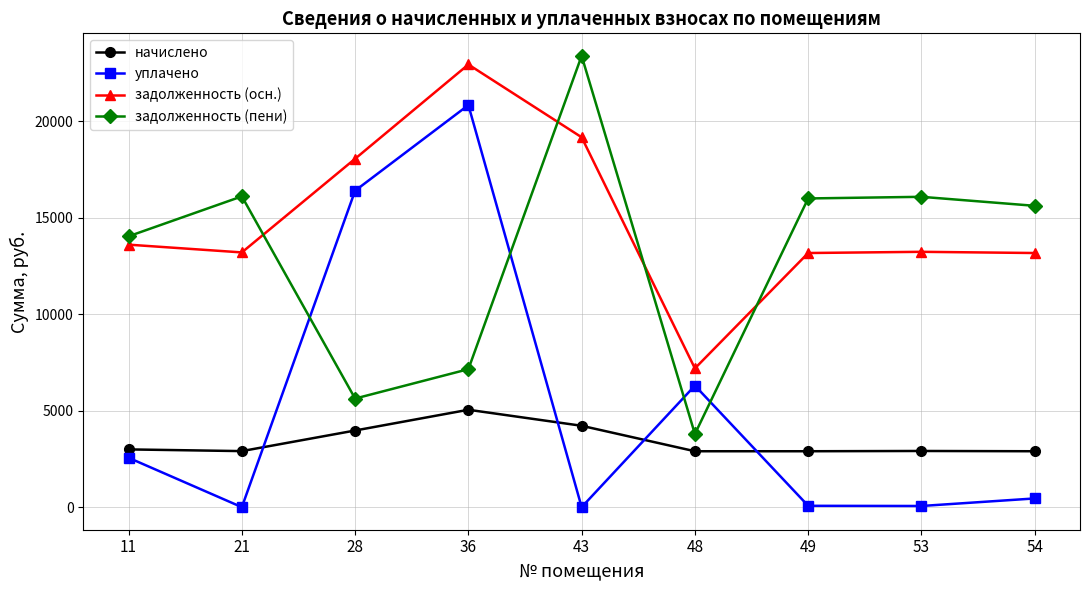

Which series has the largest range (max minus min)?

уплачено